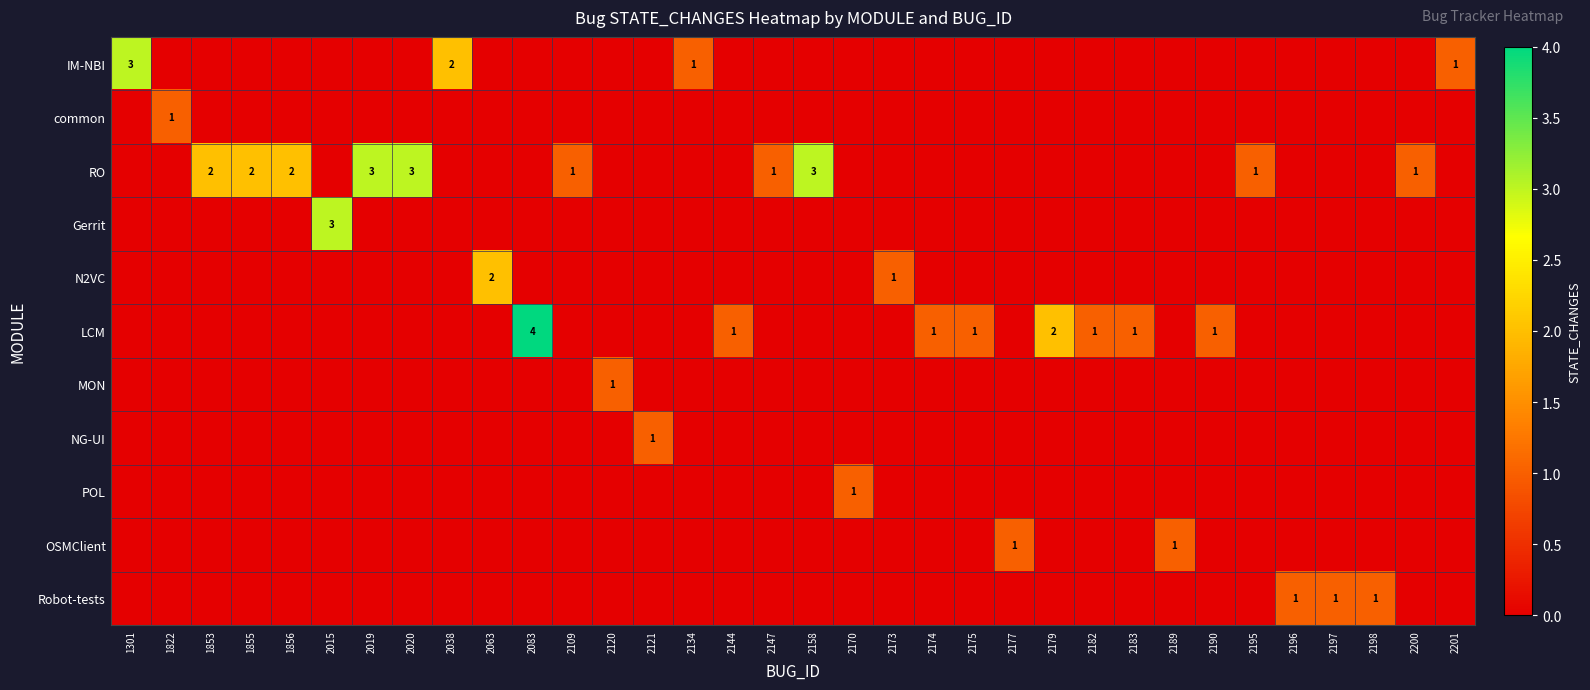

The value of RO at 2200 is 1. True or false?

True